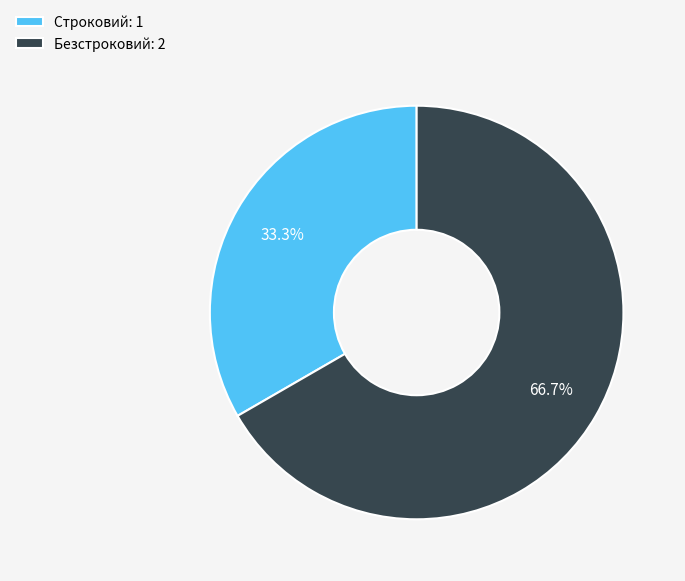

To the nearest percent, what percentage of the pie is Строковий?

33%